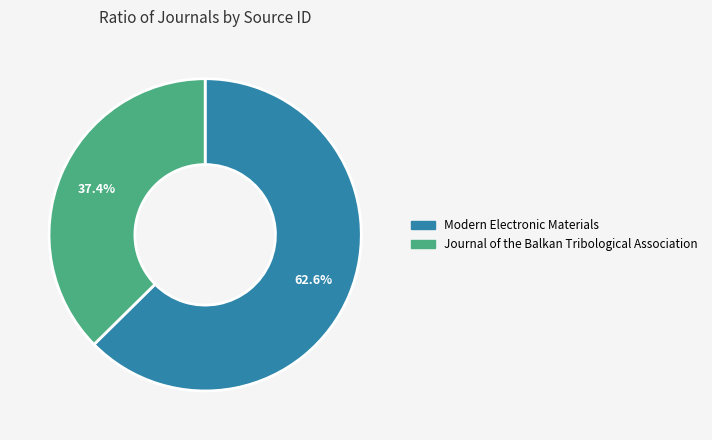

To the nearest percent, what percentage of the pie is Journal of the Balkan Tribological Association?

37%